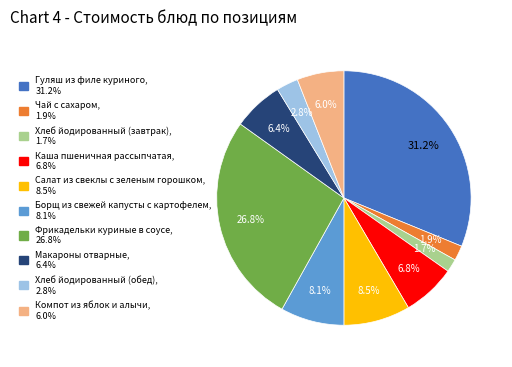

Is Компот из яблок и алычи the majority of the pie?

No